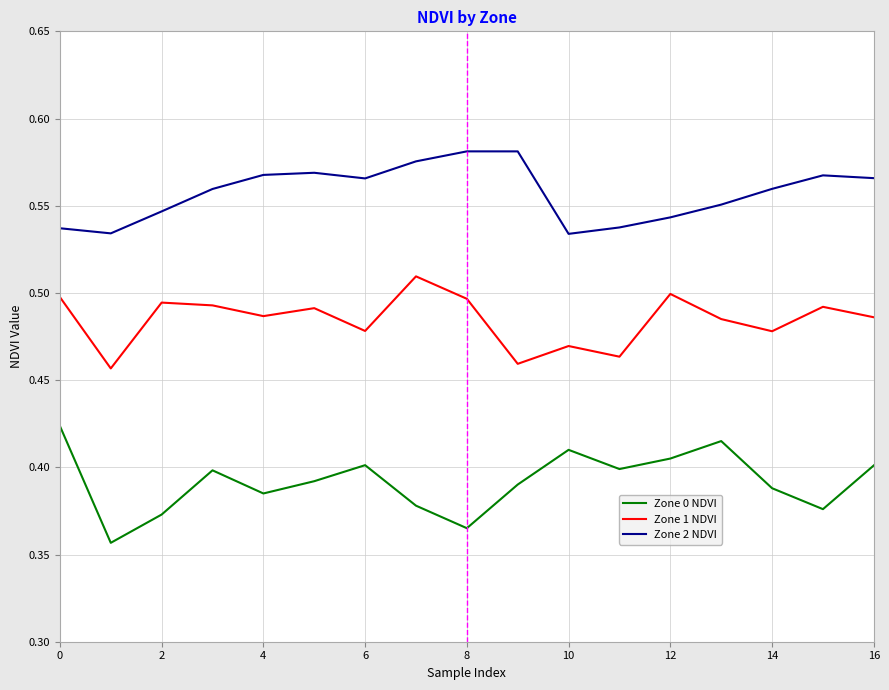

List the series in order of their overall mean, lowest first.

Zone 0 NDVI, Zone 1 NDVI, Zone 2 NDVI